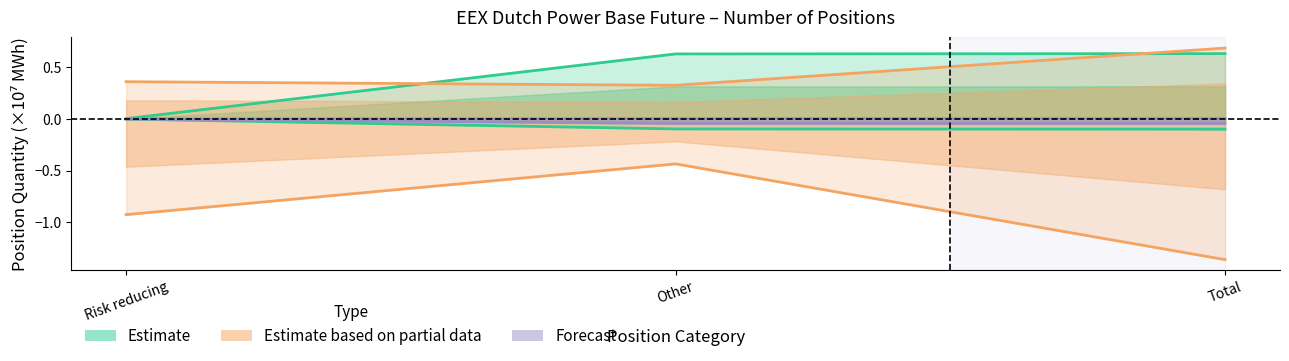

Where is Investment Funds Short nearest to the value 0?

Risk reducing